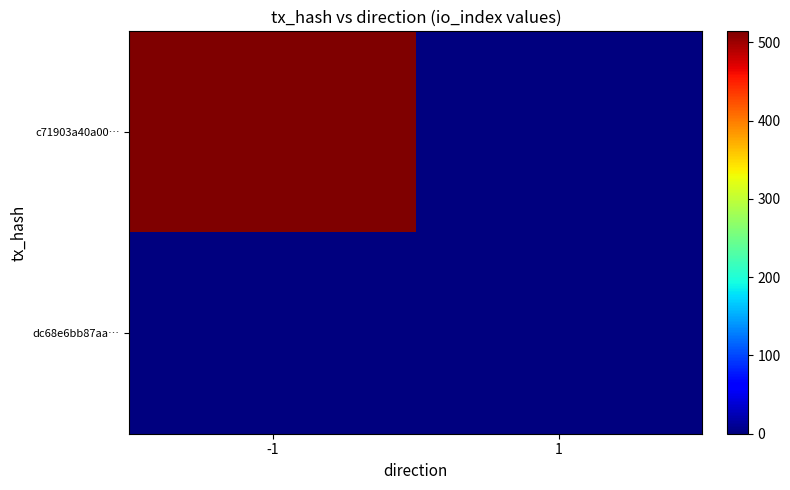

What is the maximum value shown in the chart?

514